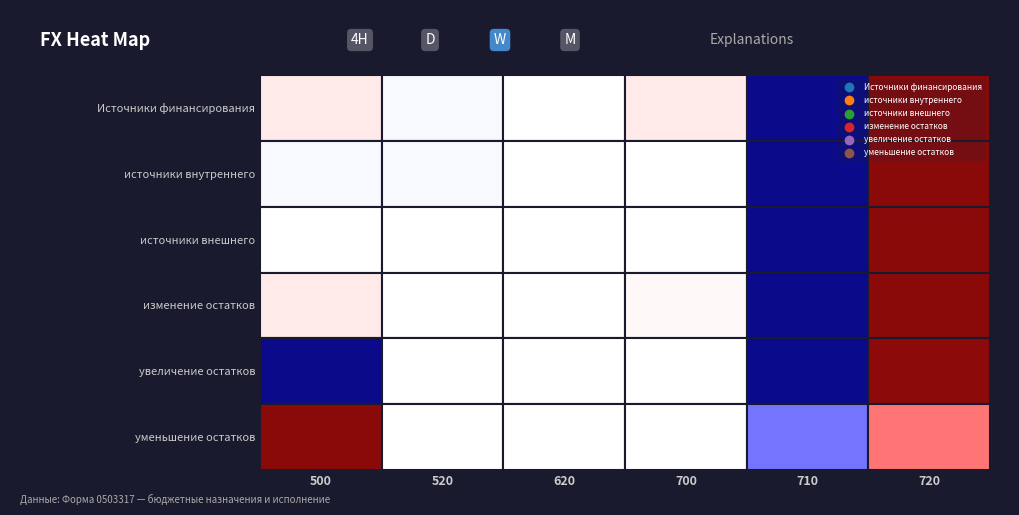

What is the minimum value for 520?

-2184000.0